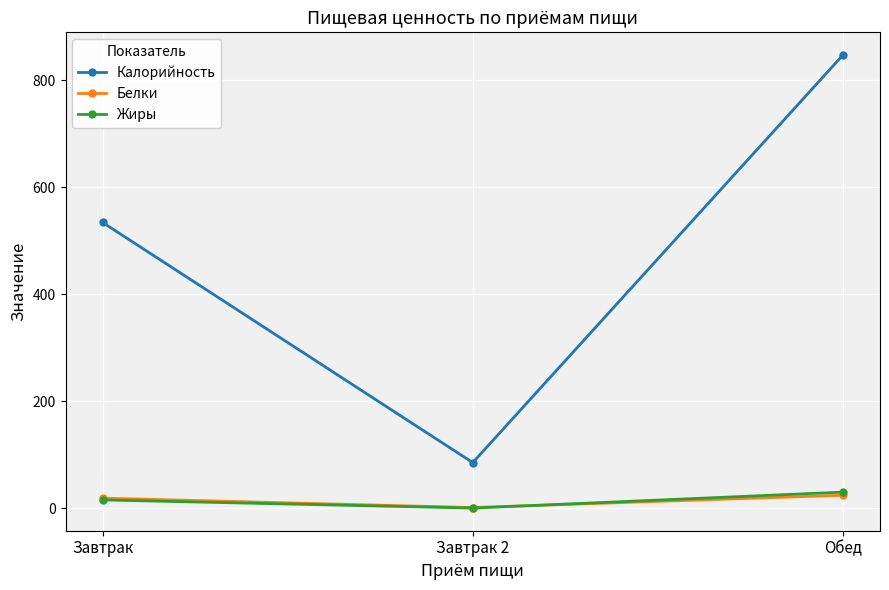

What is the sum of the Калорийность values at Завтрак 2 and Обед?

932.0